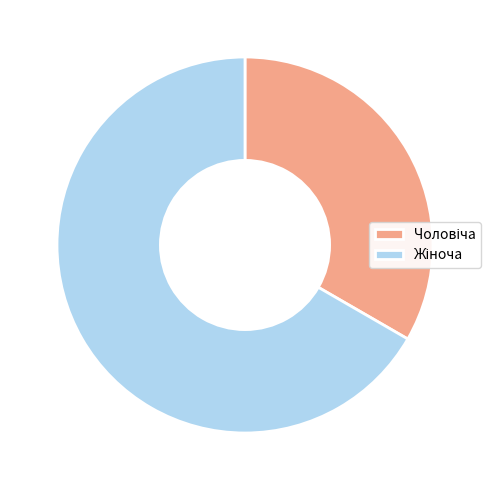

Is there a majority slice in this chart?

Yes